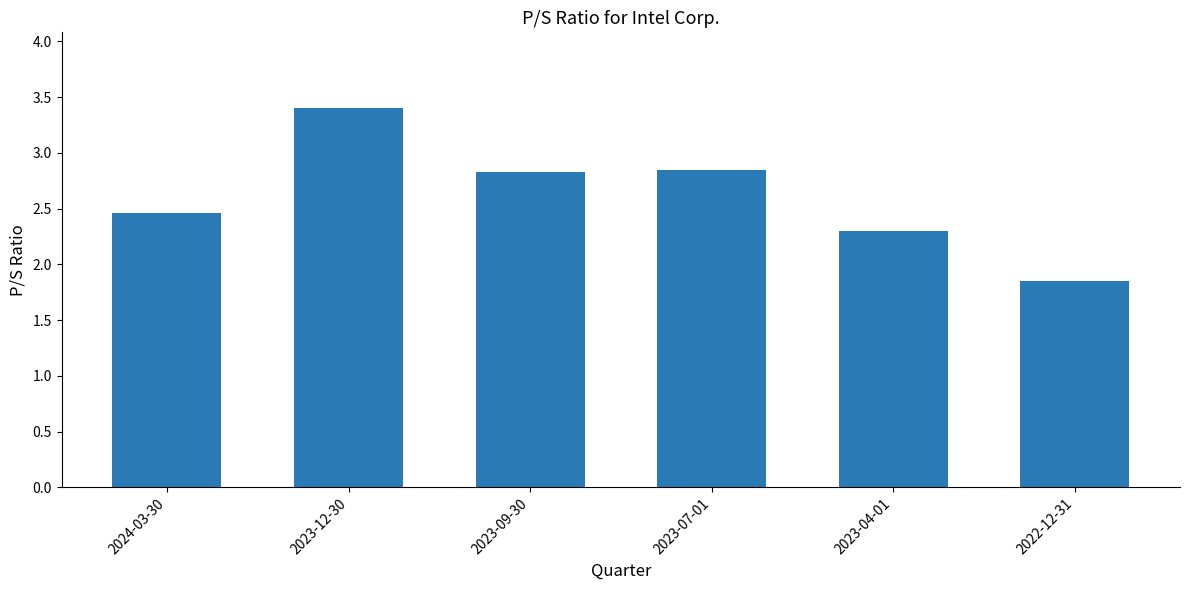

What is the label of the 6th bar from the left?

2022-12-31